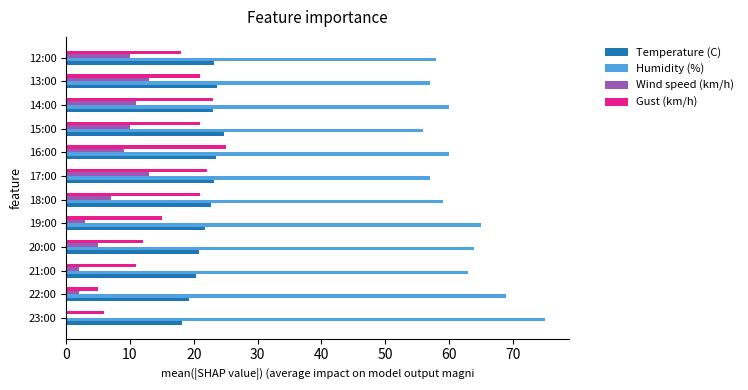

What is the maximum value for Humidity (%)?

75.0